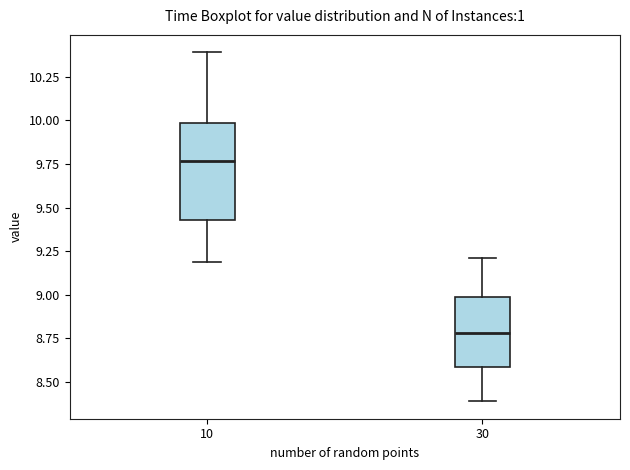

Which box is the tallest, from its lower edge to its upper edge?

10